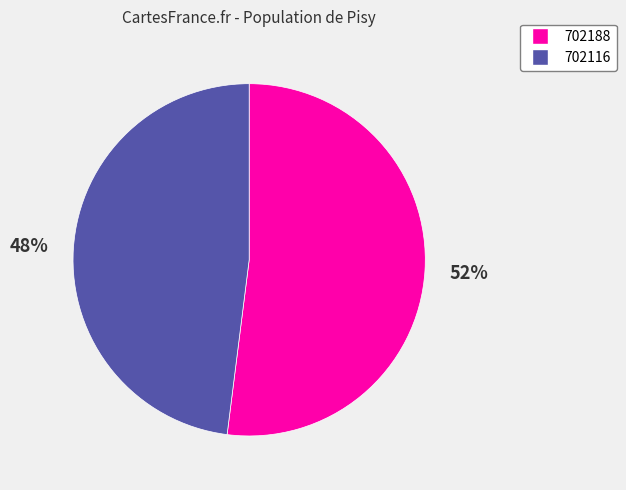

Do 702116 and 702188 together represent more than half of the pie?

Yes